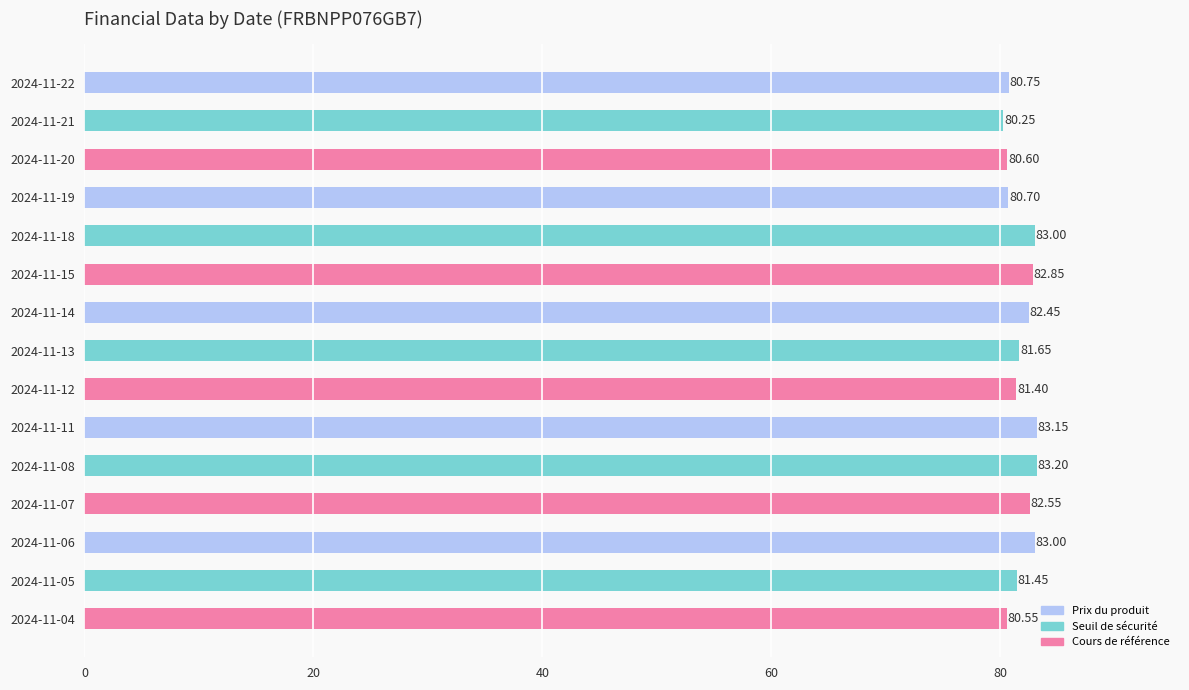

What is the sum of the values at 2024-11-14 and 2024-11-05?

163.9